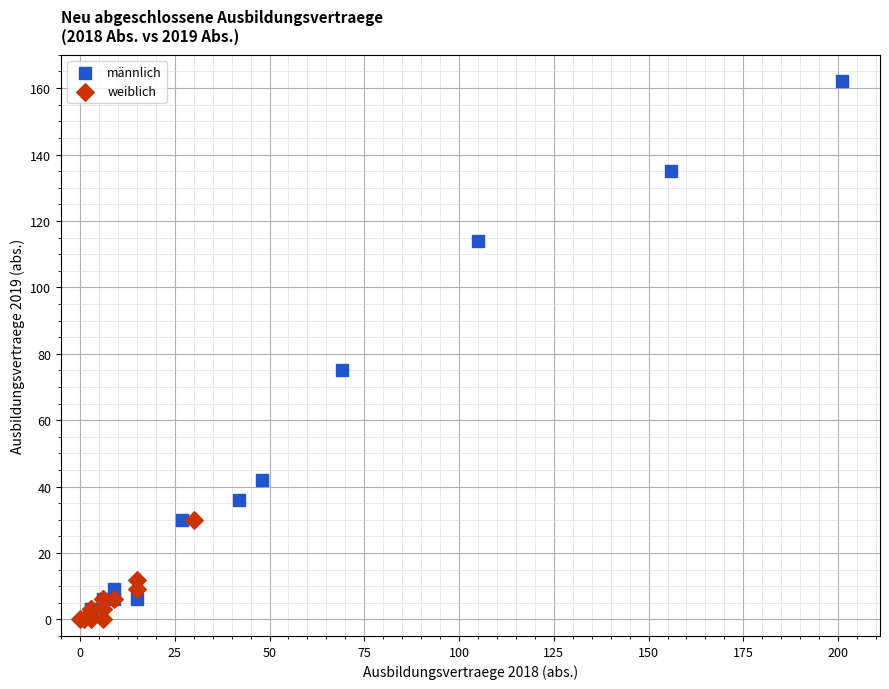

What are all the series names shown in the legend?

männlich, weiblich